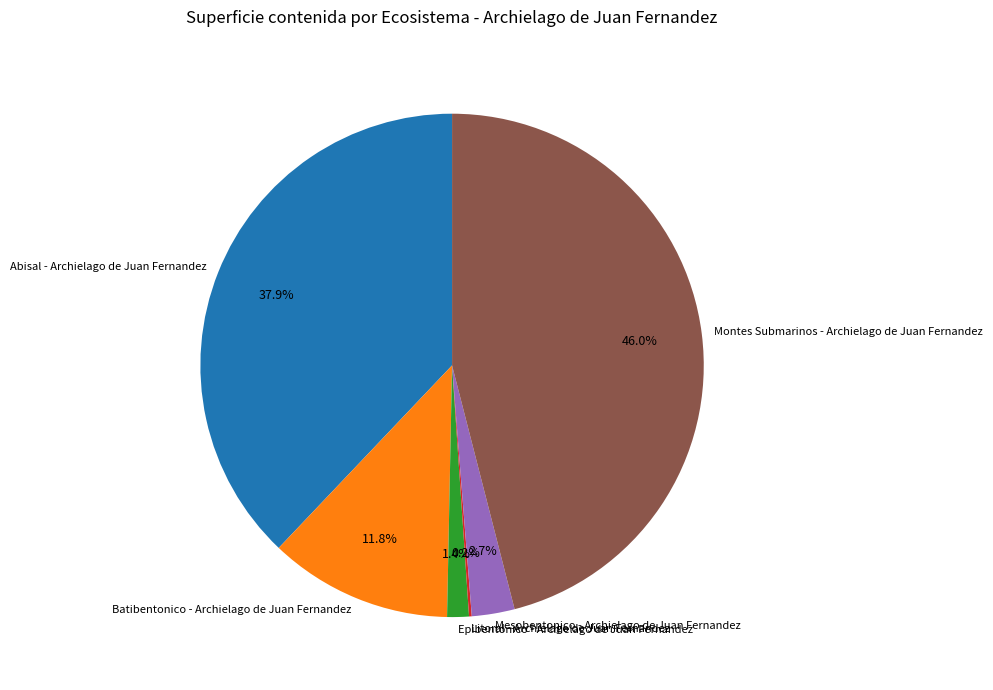

Which slice is the largest?

Montes Submarinos - Archielago de Juan Fernandez